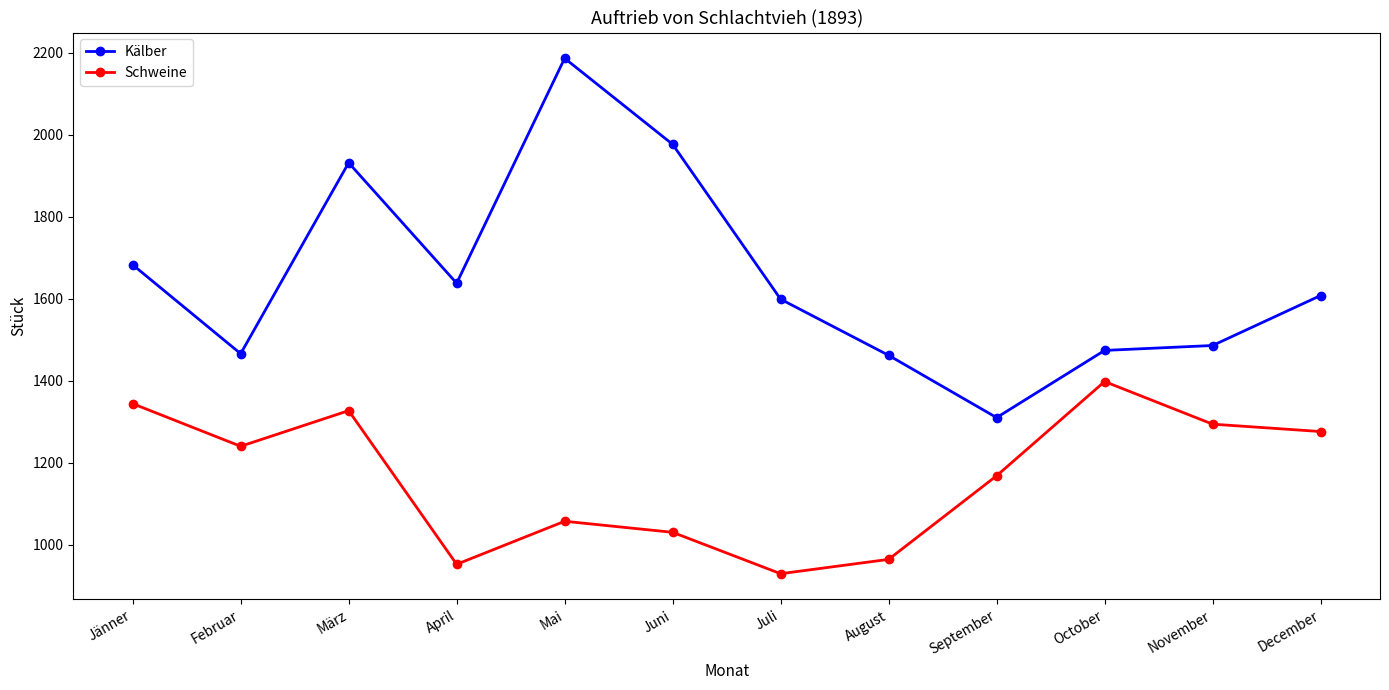

How many values in the Schweine series are below 1240?

6